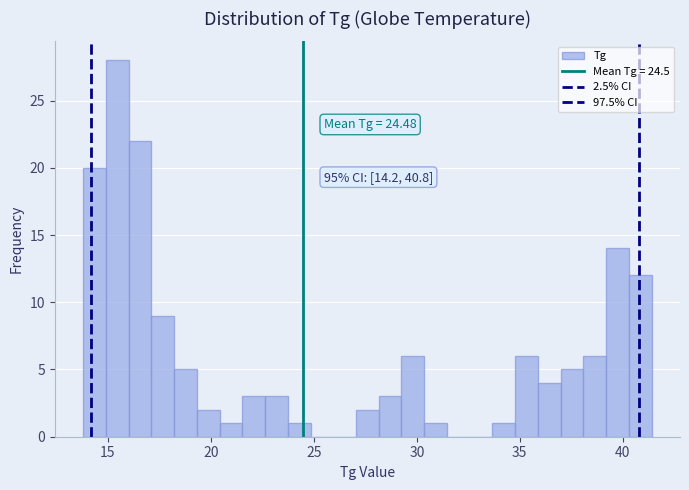

Read against the x-axis, roughly where is the centre of the tallest bar?

15.5